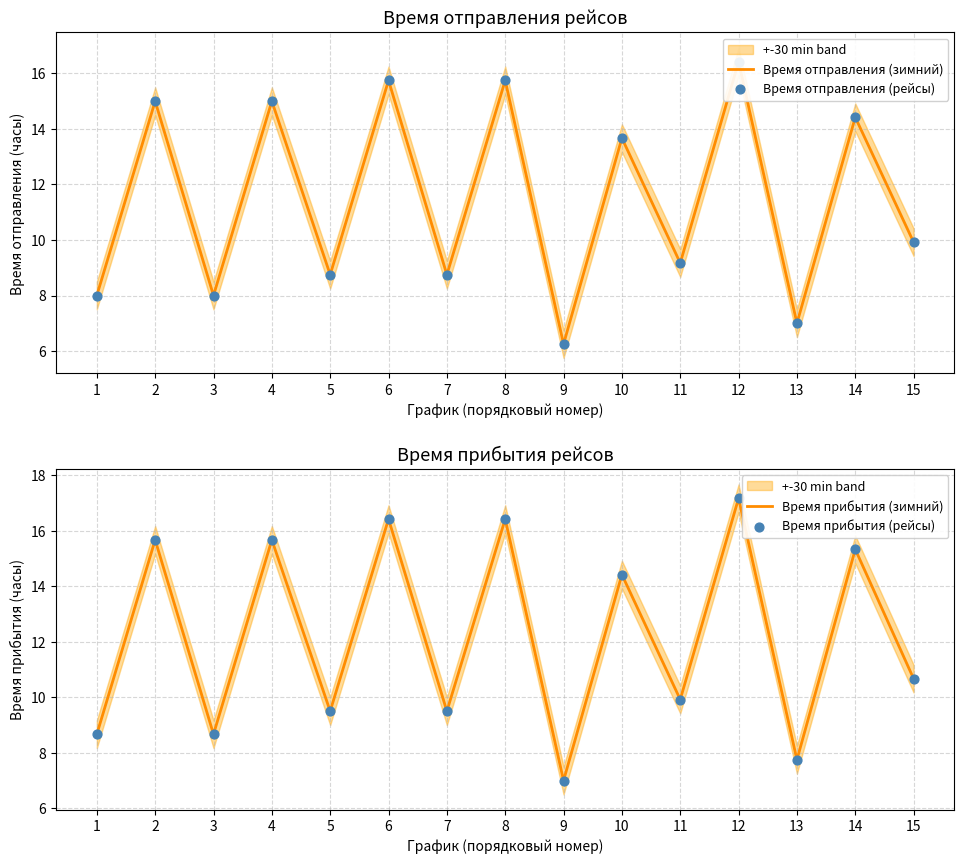

What is the total value across all series at 5?

36.5